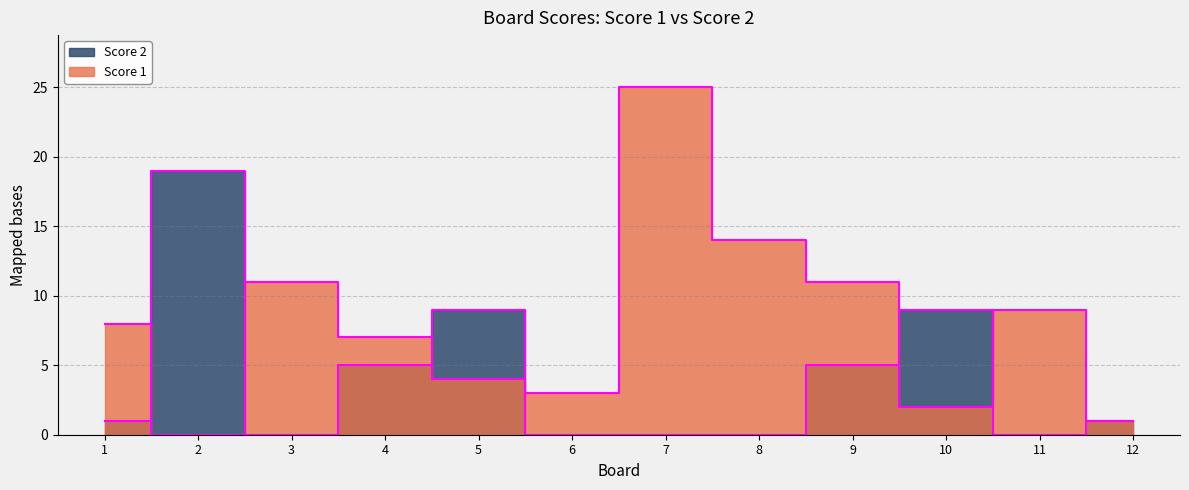

Read the Score 1 value at 3, to the nearest 10.

10